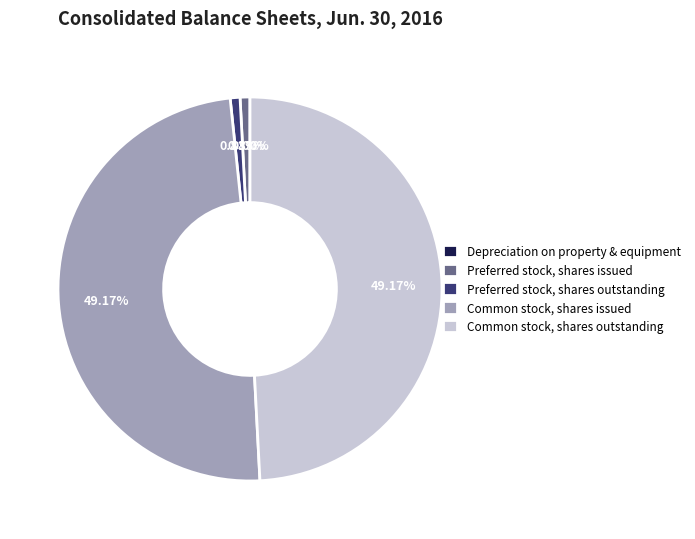

Is the sum of Common stock, shares issued and Common stock, shares outstanding greater than half?

Yes